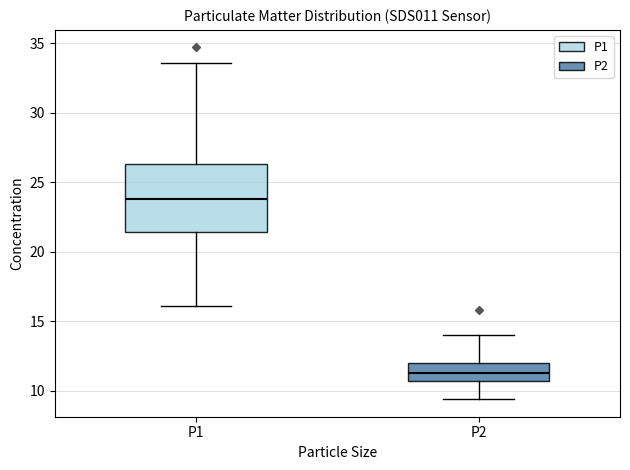

Reading left to right, read every box against the y-axis: the position of its median line, the range the box covers, and the ends of its whiskers. The values are not printed on the chart, so give them approximately, as read against the axis.

P1: median 24.0, box 21.5 to 26.5, whiskers 16.0 to 33.5
P2: median 11.5, box 10.5 to 12.0, whiskers 9.5 to 14.0